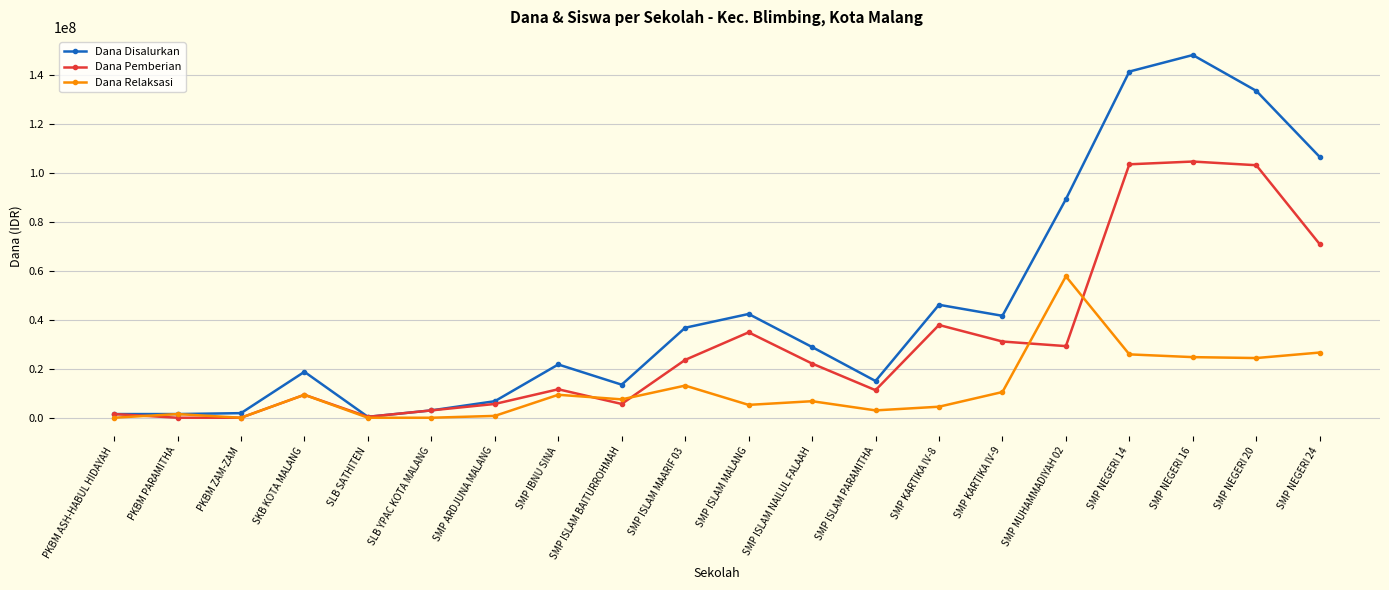

True or false: Dana Pemberian has more than 0 points higher than both neighbors.

True